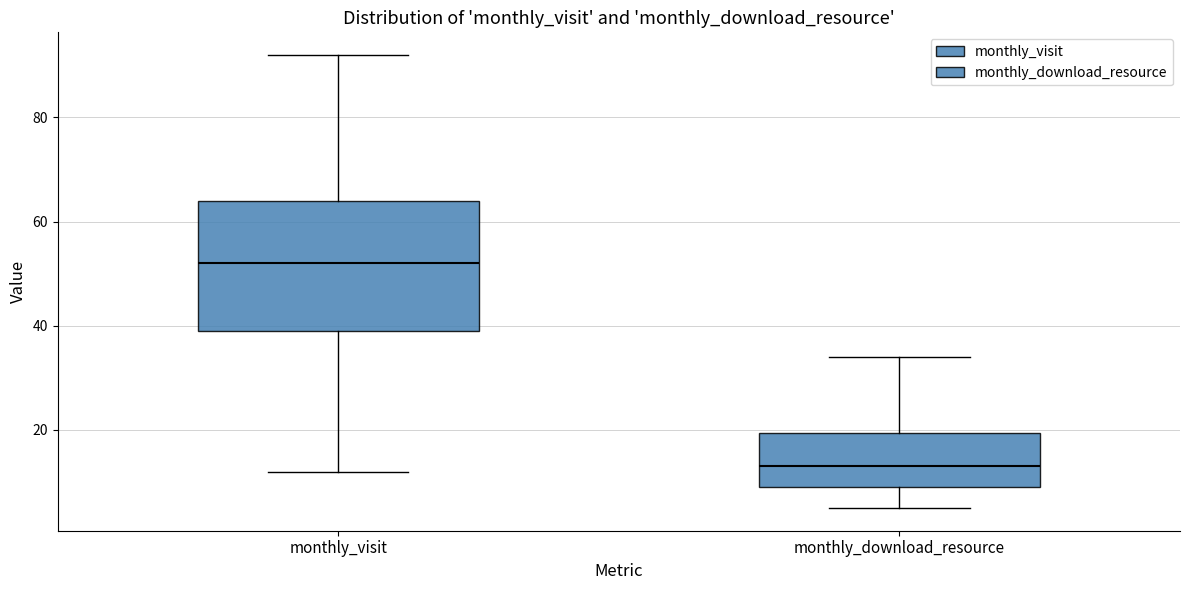

Reading left to right, read every box against the y-axis: the position of its median line, the range the box covers, and the ends of its whiskers. The values are not printed on the chart, so give them approximately, as read against the axis.

monthly_visit: median 52, box 40 to 64, whiskers 12 to 92
monthly_download_resource: median 14, box 10 to 20, whiskers 6 to 34